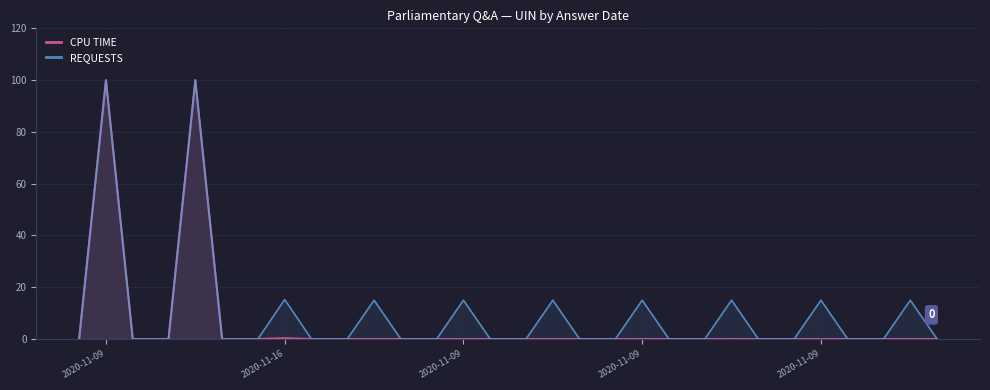

Is the value of REQUESTS at 9 greater than the value of CPU TIME at 19?

No